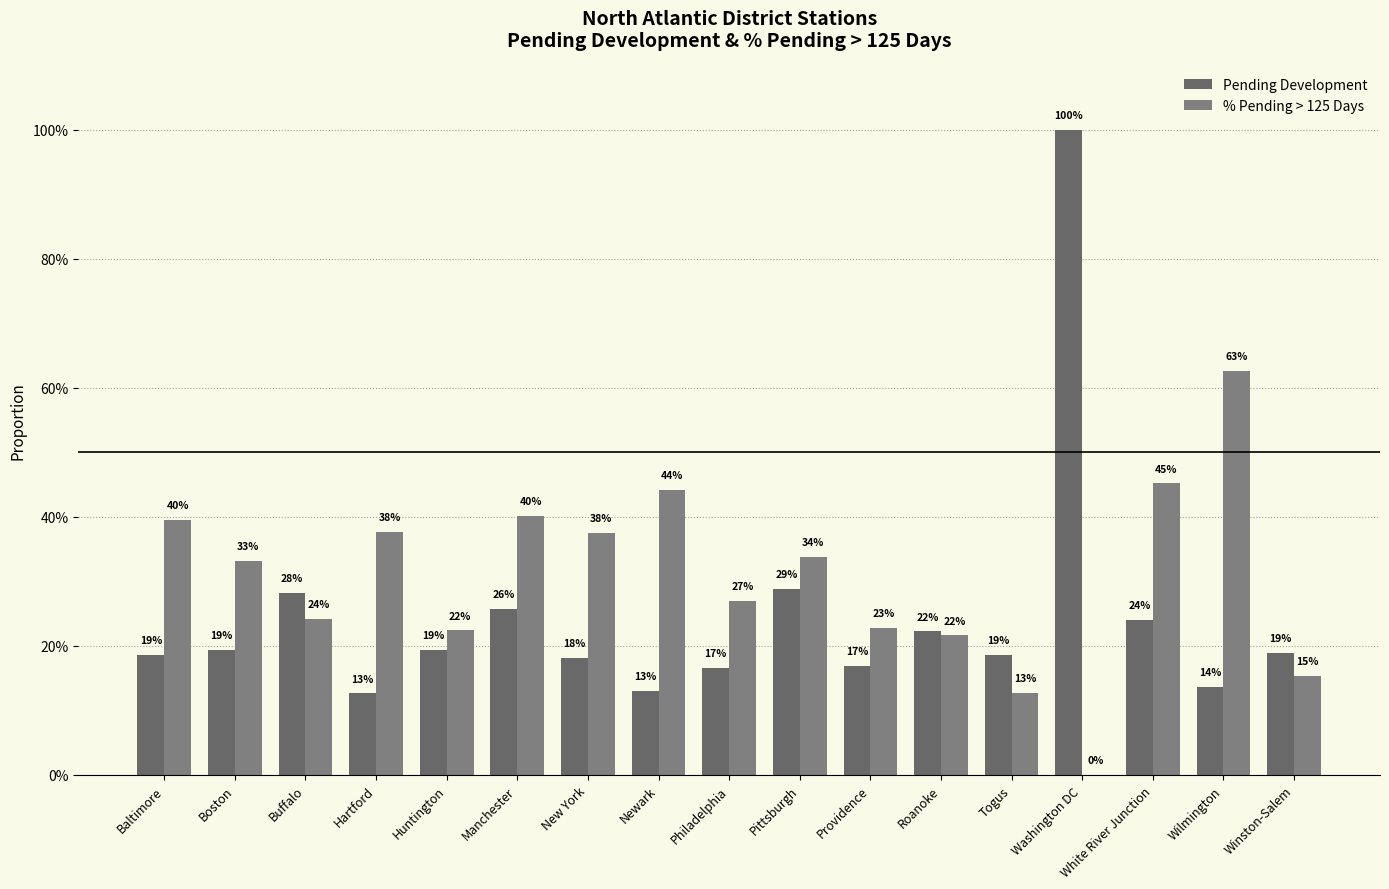

Reading left to right, extract all data points from this chart.

Pending Development: 0.2	0.2	0.3	0.1	0.2	0.3	0.2	0.1	0.2	0.3	0.2	0.2	0.2	1.0	0.2	0.1	0.2
% Pending > 125 Days: 0.4	0.3	0.2	0.4	0.2	0.4	0.4	0.4	0.3	0.3	0.2	0.2	0.1	0.0	0.5	0.6	0.2